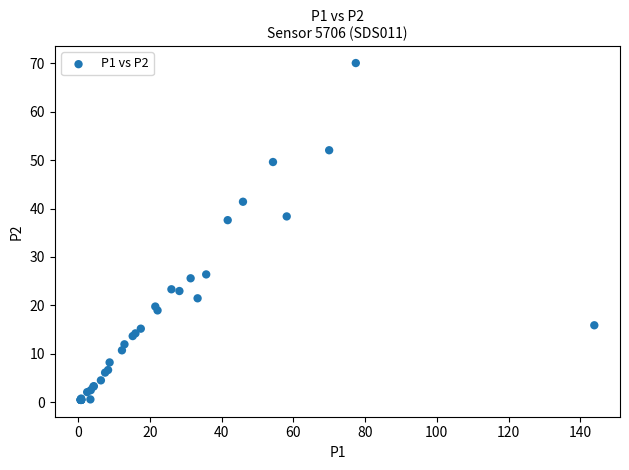

What Y value in the scatter plot is closest to 35?

37.6